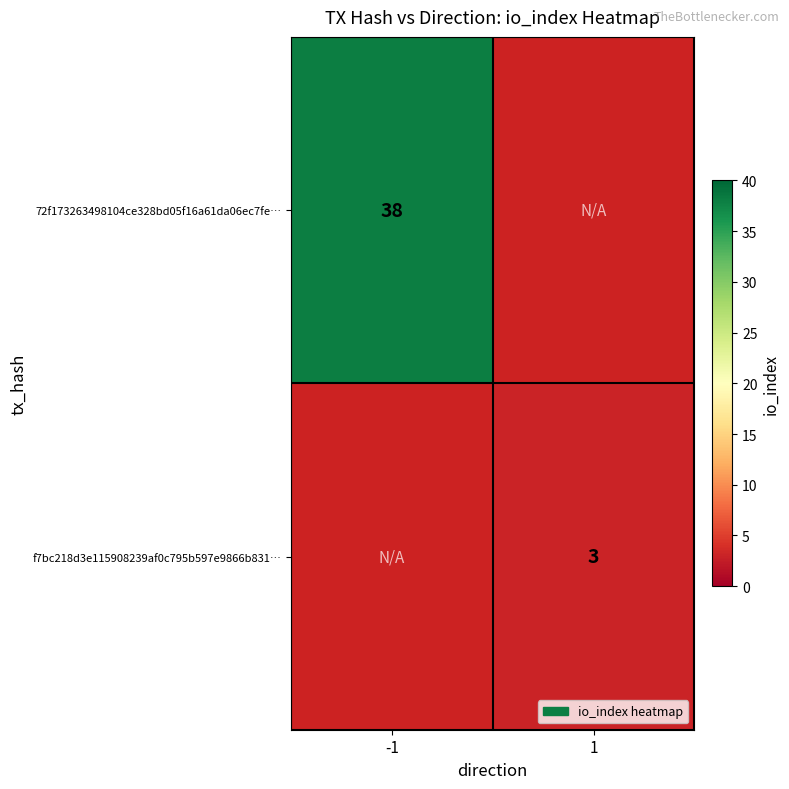

What is the smallest value displayed?

3.0